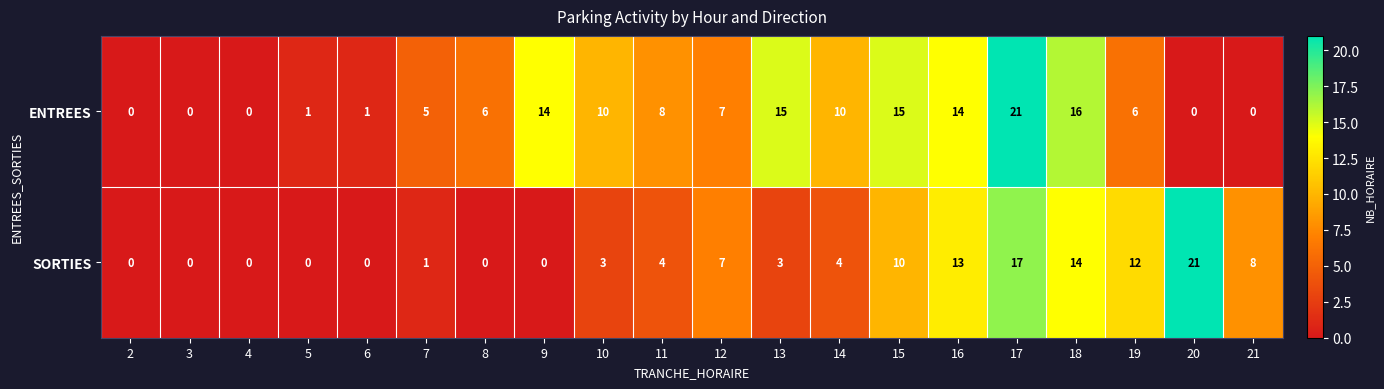

How many categories are shown in the chart?

20